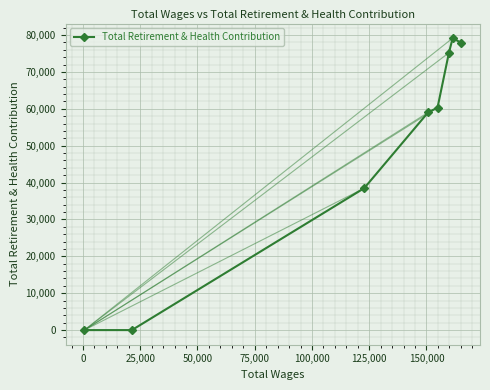

What is the maximum value shown in the chart?

79165